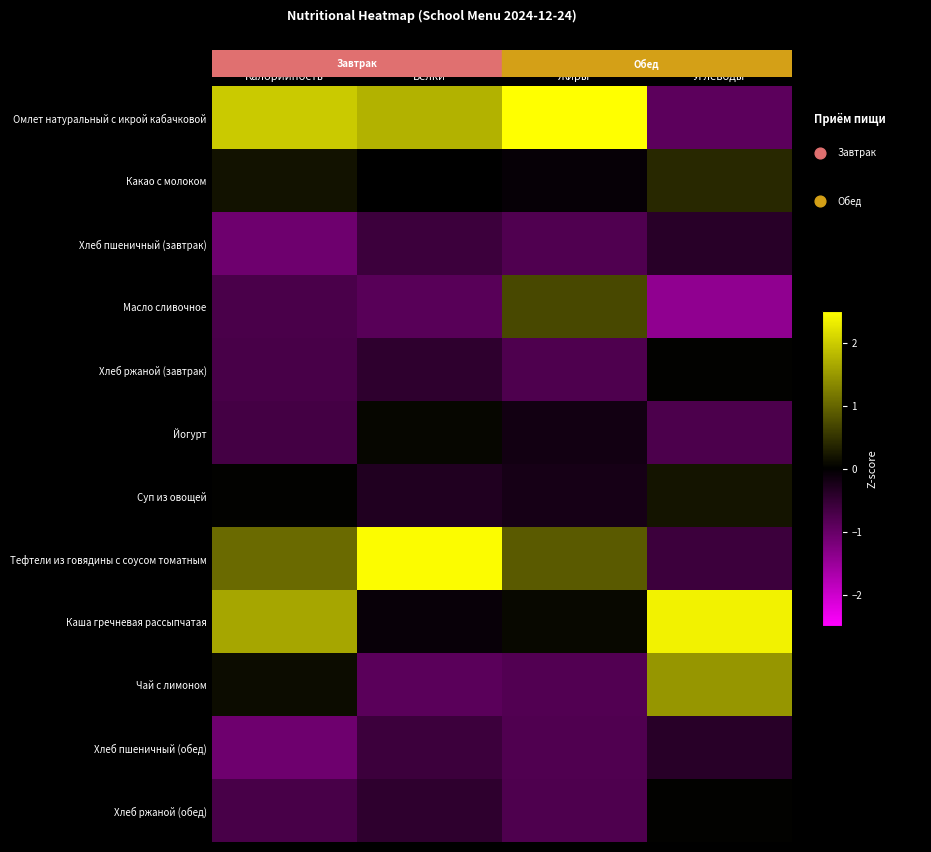

The value of Хлеб ржаной (завтрак) at Жиры is -0.8. True or false?

True